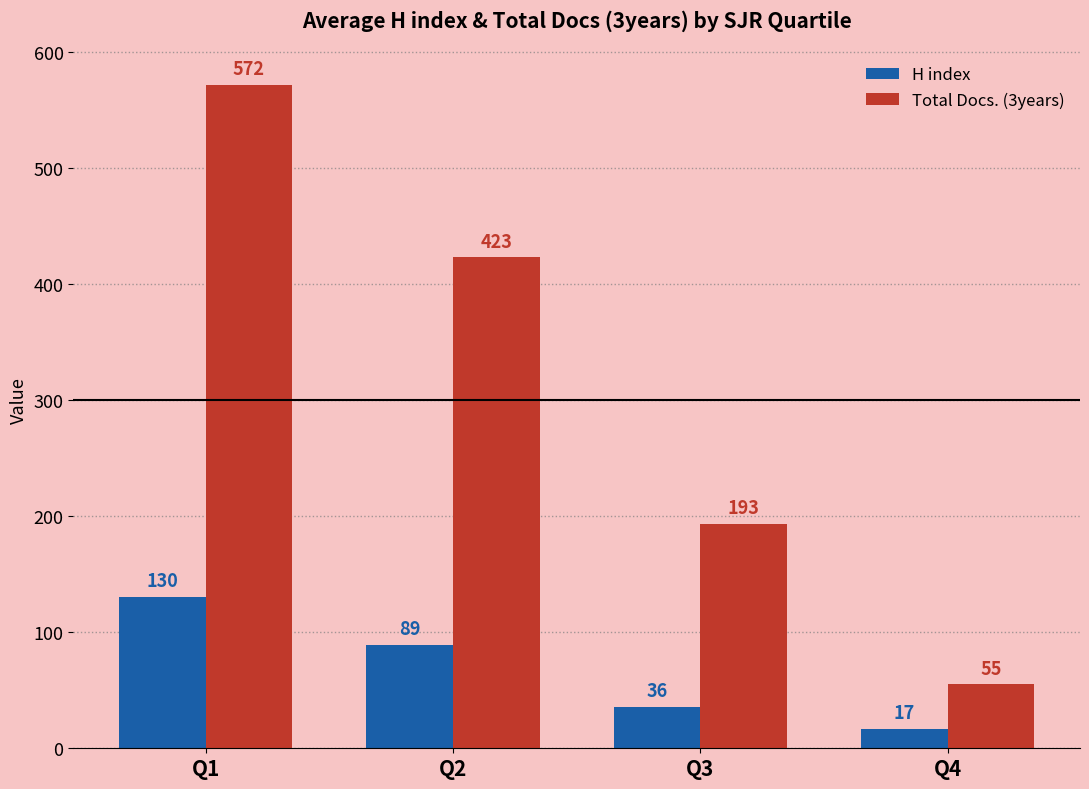

How many groups of bars are there?

4